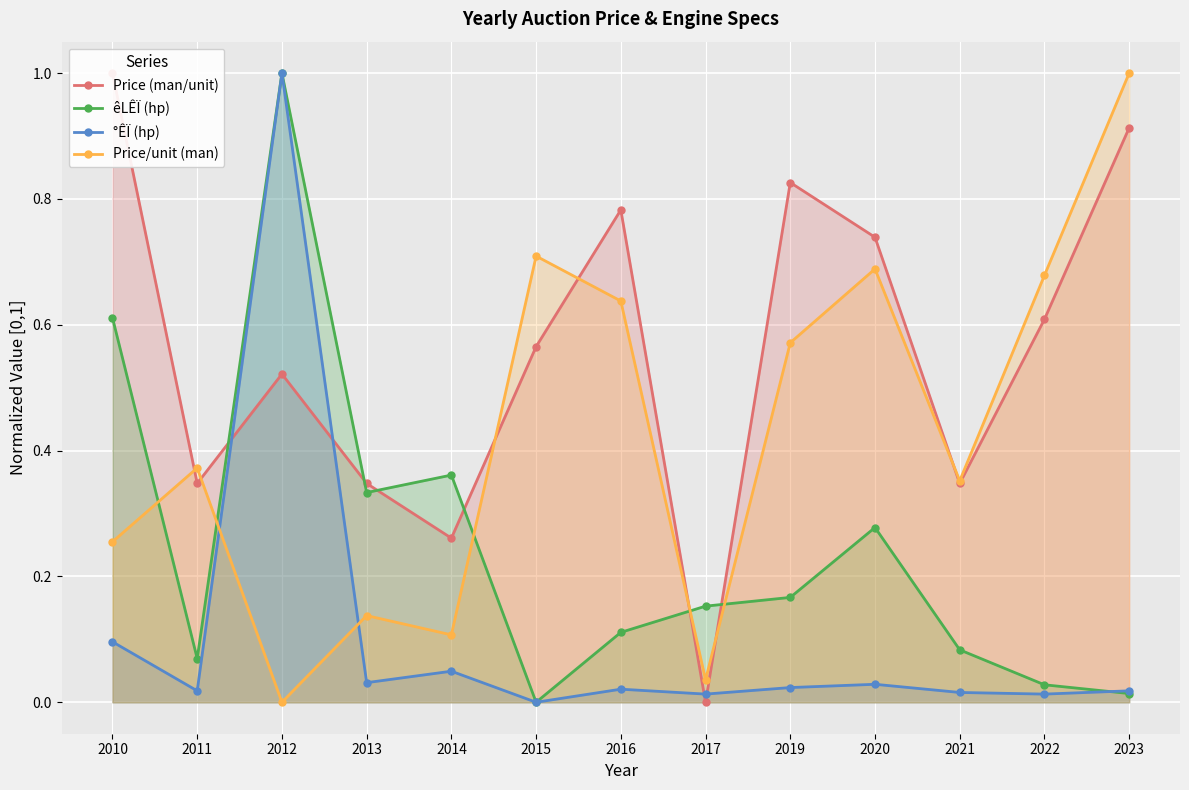

List the series in order of their peak value, highest first.

Price (man/unit), °ÊÏ (hp), êLÊÏ (hp), Price/unit (man)